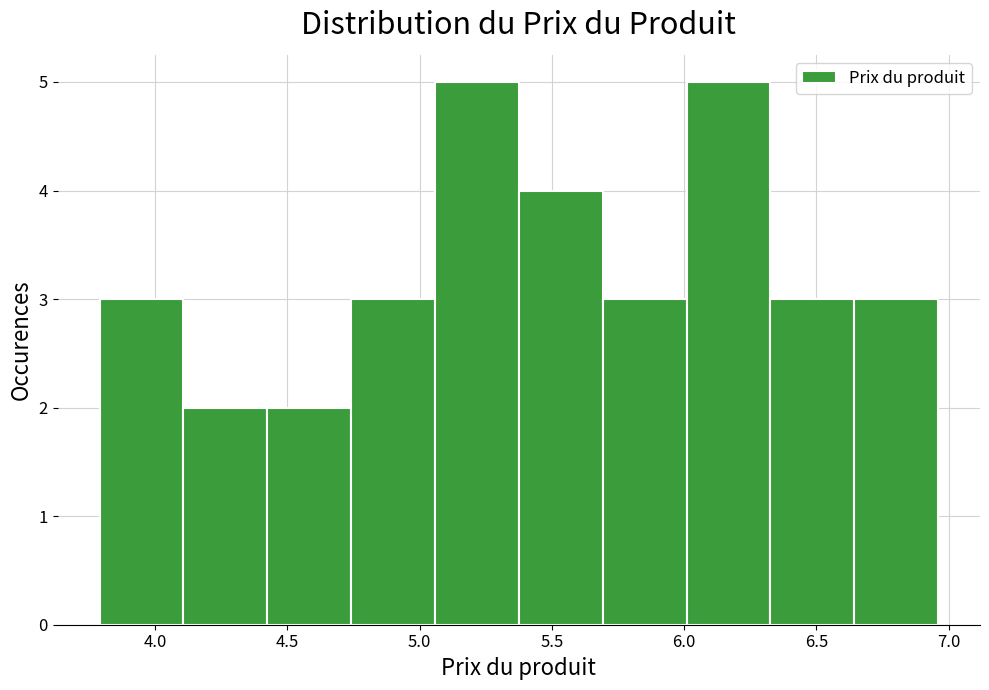

What is the height of the bar covering 4.10 to 4.40 on the x-axis? Neither the bar edges nor the heights are printed on the chart, so give them approximately, as read against the axes.

2